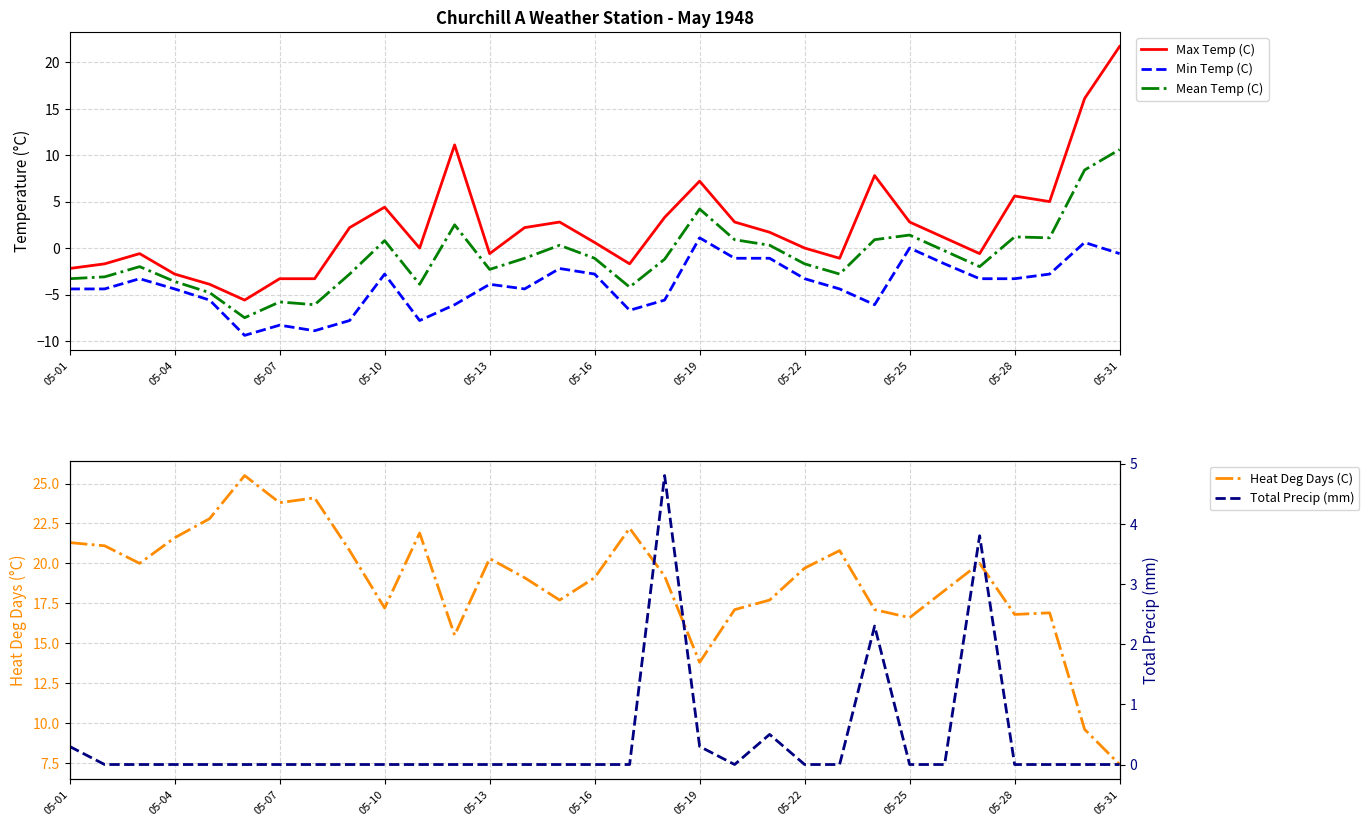

How many negative values does the Min Temp (C) series have?

28